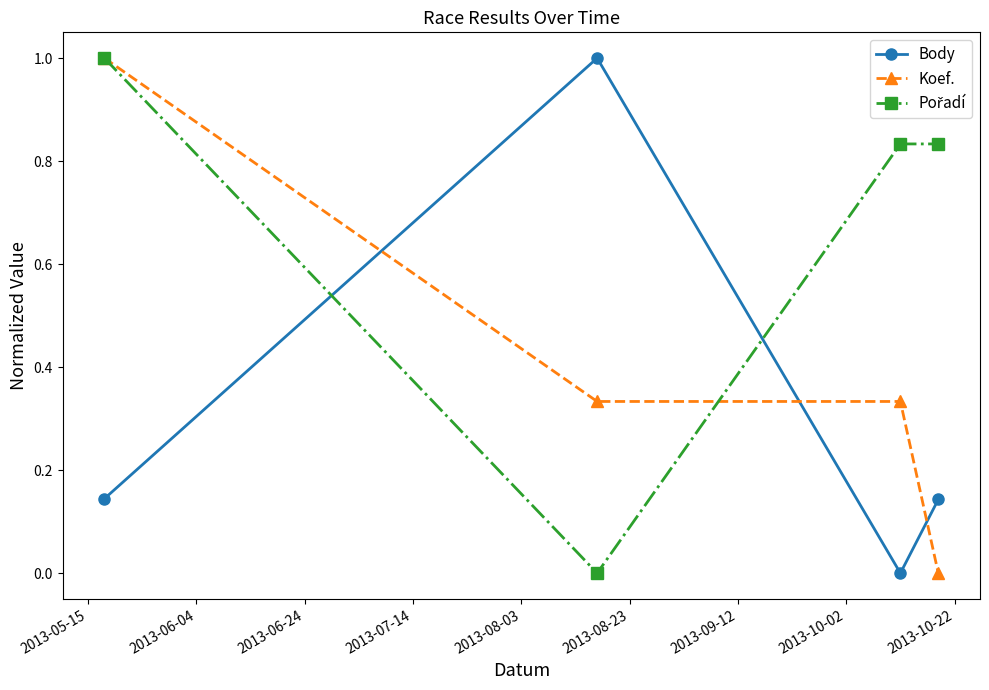

How many intersections are there between Body and Koef.?

3